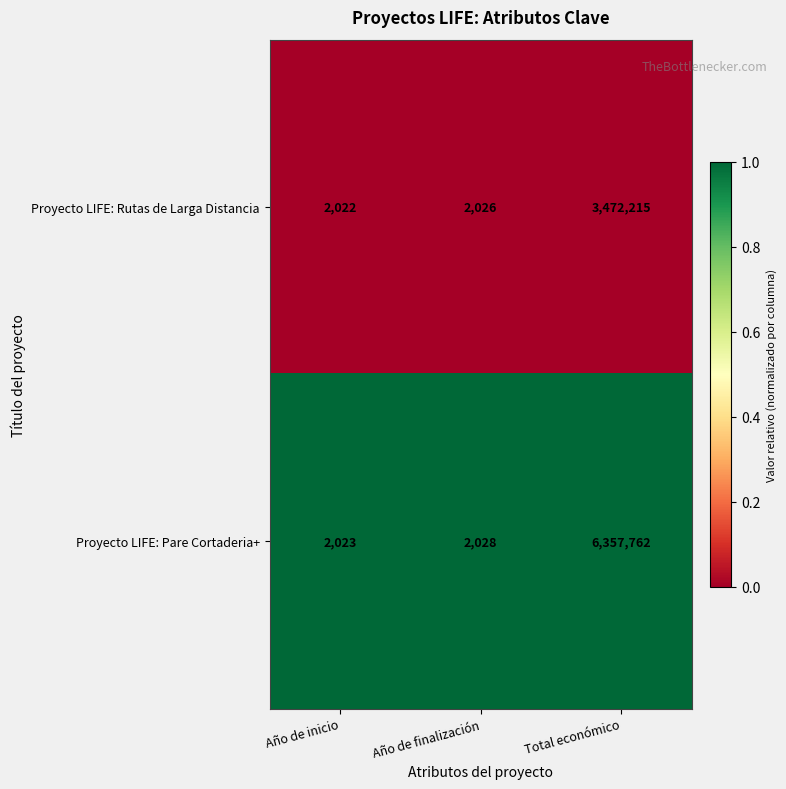

Which series has the widest spread of values?

Proyecto LIFE: Pare Cortaderia+